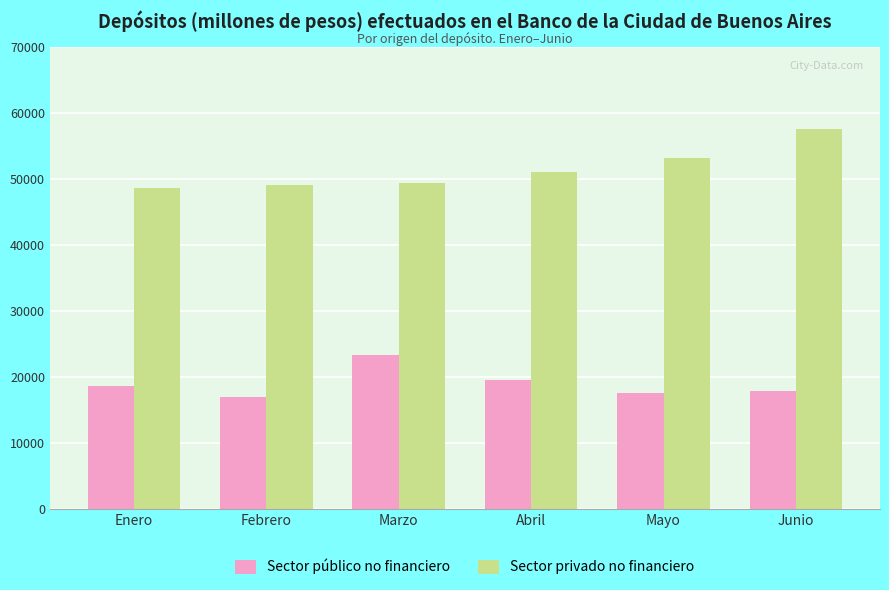

Is it true that Sector privado no financiero equals 18623.0 at Junio?

False